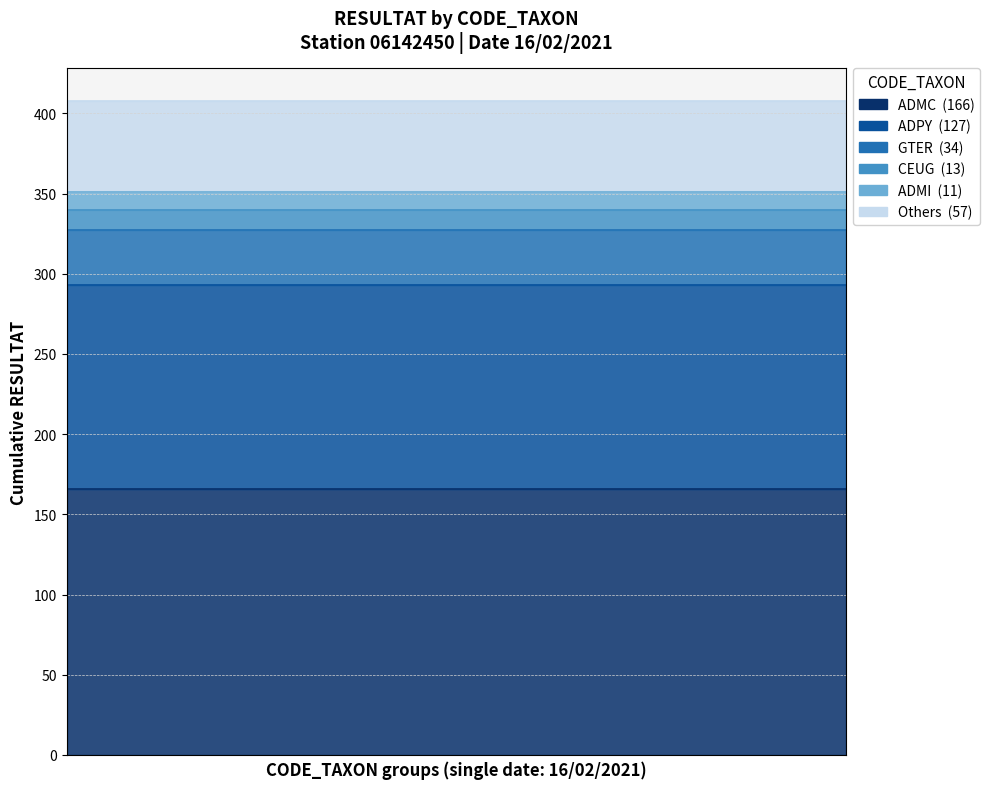

What is the sum of all values?

408